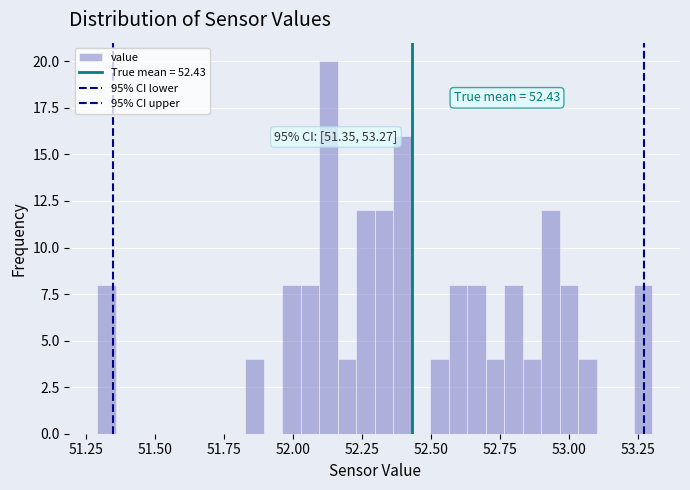

Around what value on the x-axis is the tallest bar? Give the approximate position of its centre, as read against the axis.

52.15